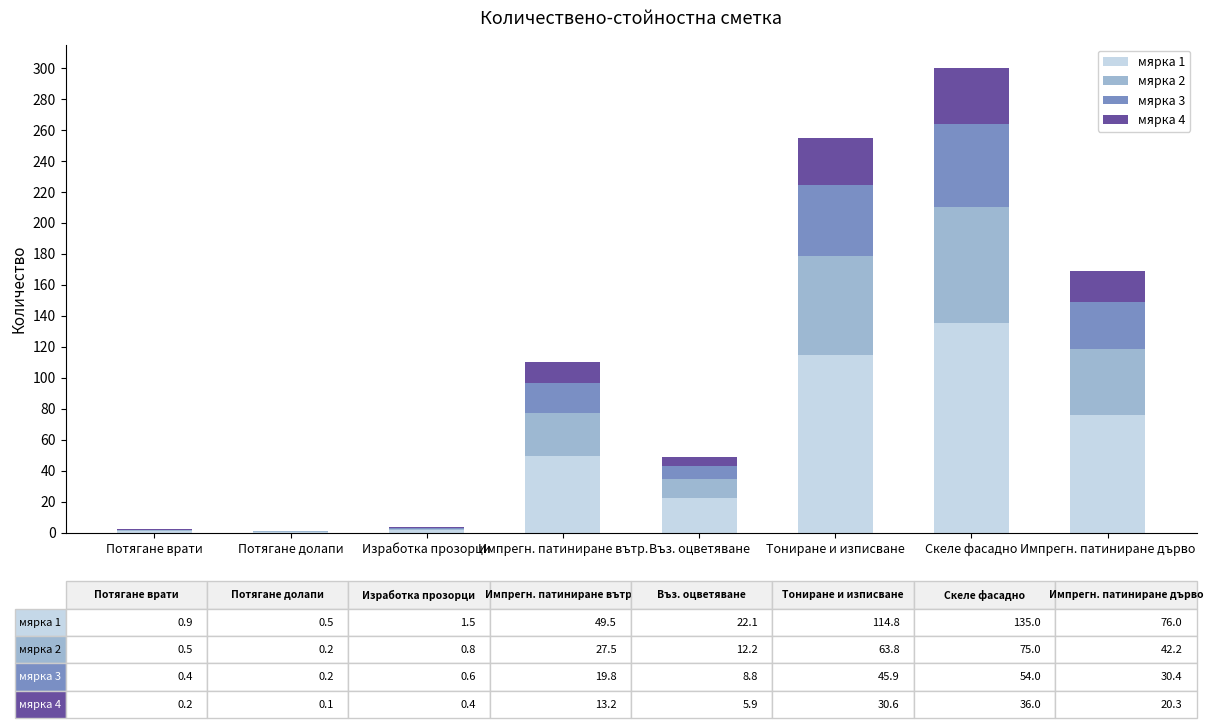

What is the total value across all series at Скеле фасадно?

300.0